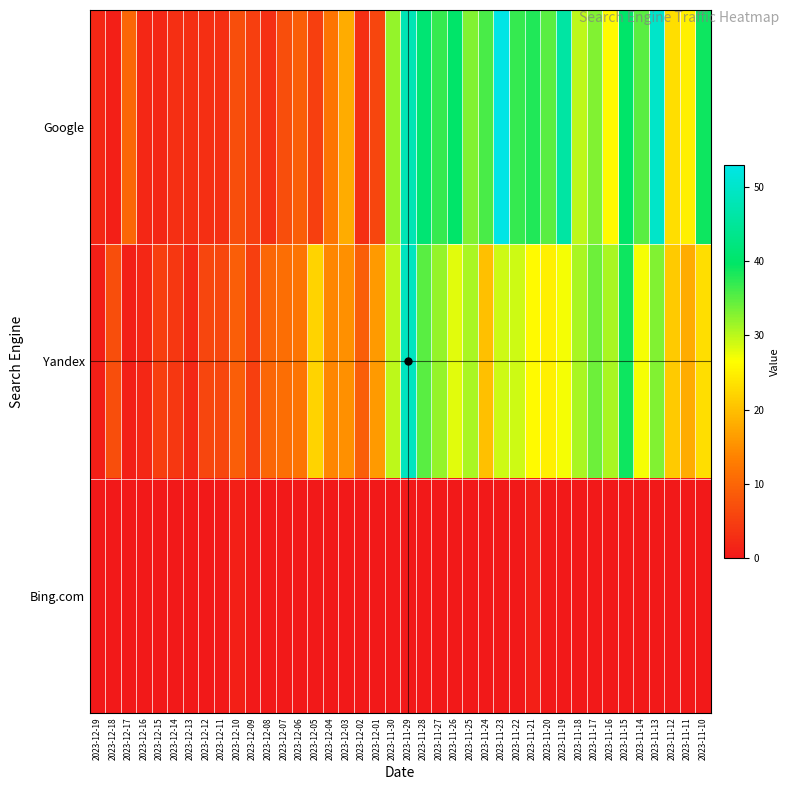

At 2023-12-05, list the series in order from smallest to largest.

Bing.com, Google, Yandex